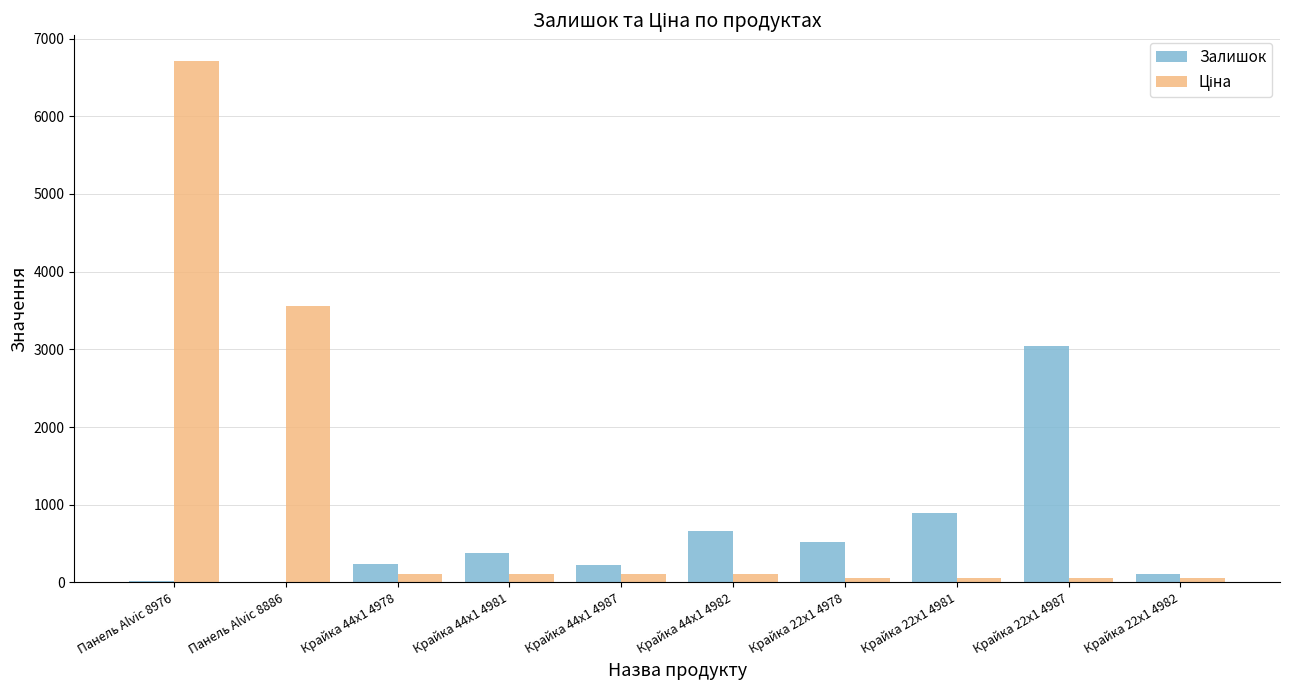

Where is Залишок nearest to the value 1528?

Крайка 22x1 4981